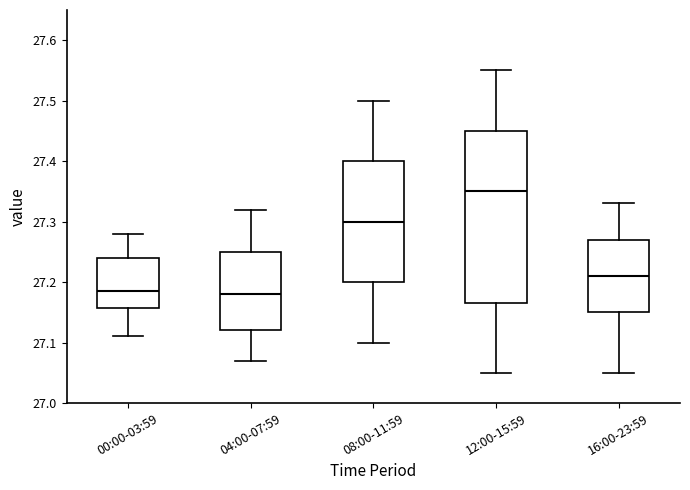

Which box's median line is the highest?

12:00-15:59